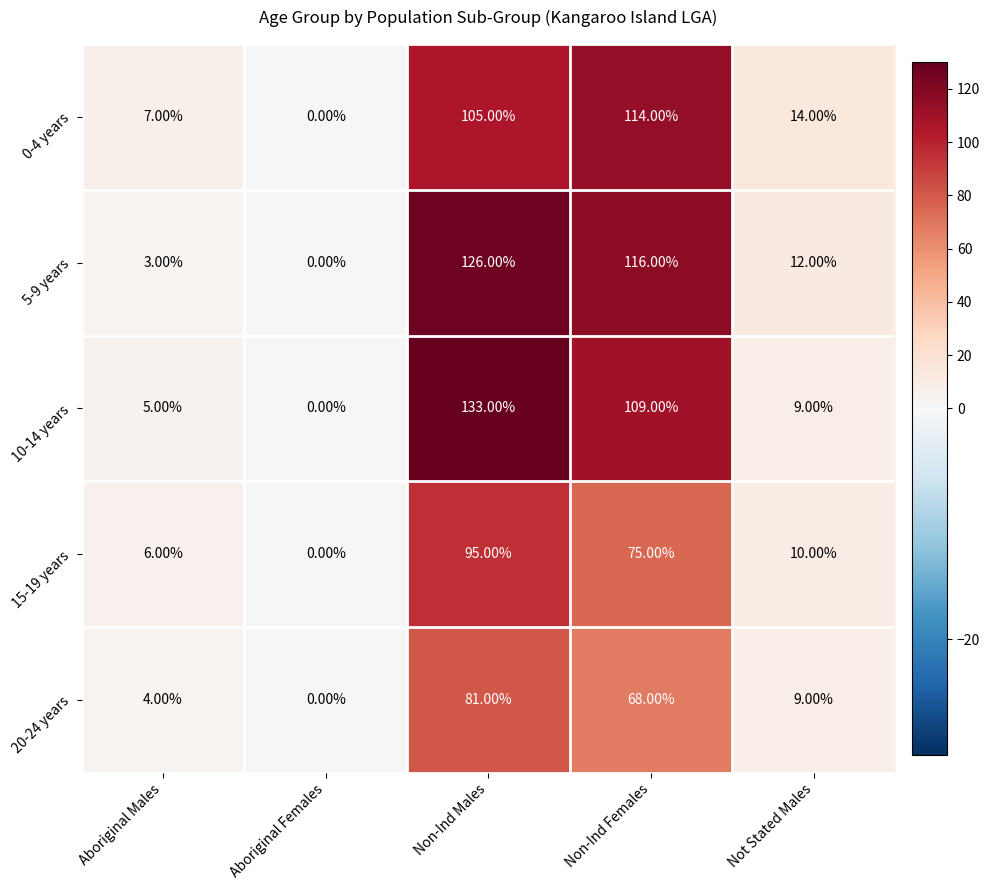

Rank the series at Non-Ind Males from lowest to highest value.

20-24 years, 15-19 years, 0-4 years, 5-9 years, 10-14 years